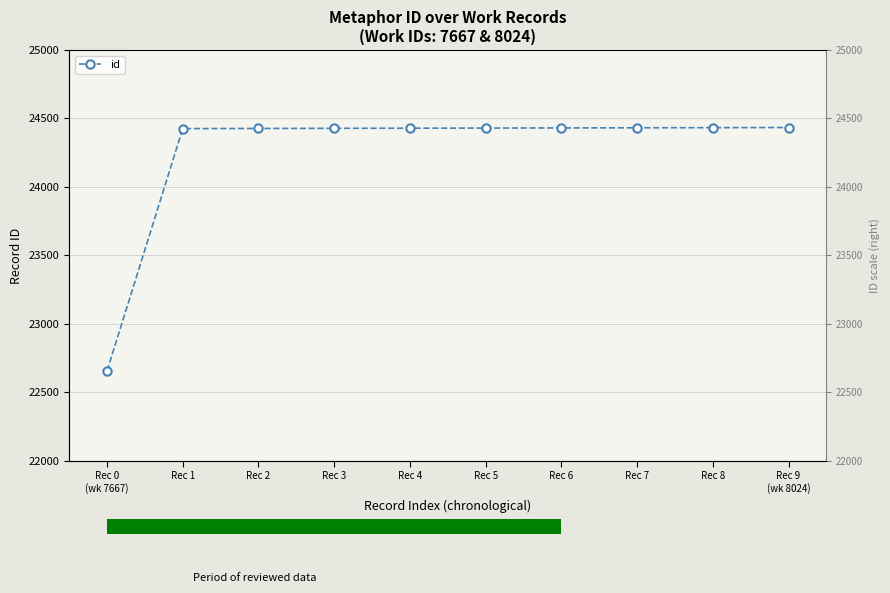

Reading left to right, list all the values displayed in this chart.

22656	24426	24427	24428	24429	24430	24431	24432	24433	24434